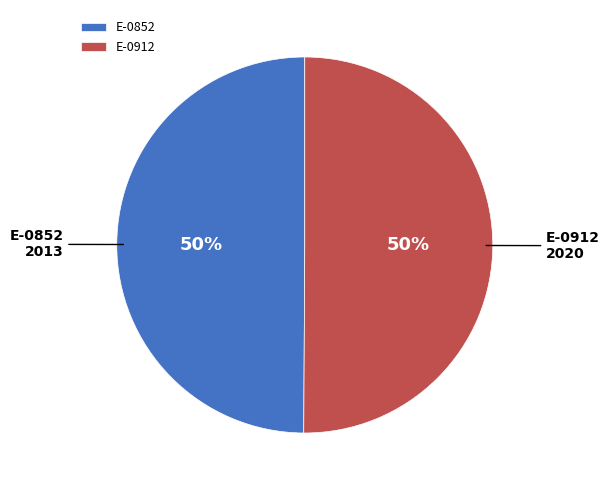

What percentage is the E-0852 slice, to the nearest percent?

50%